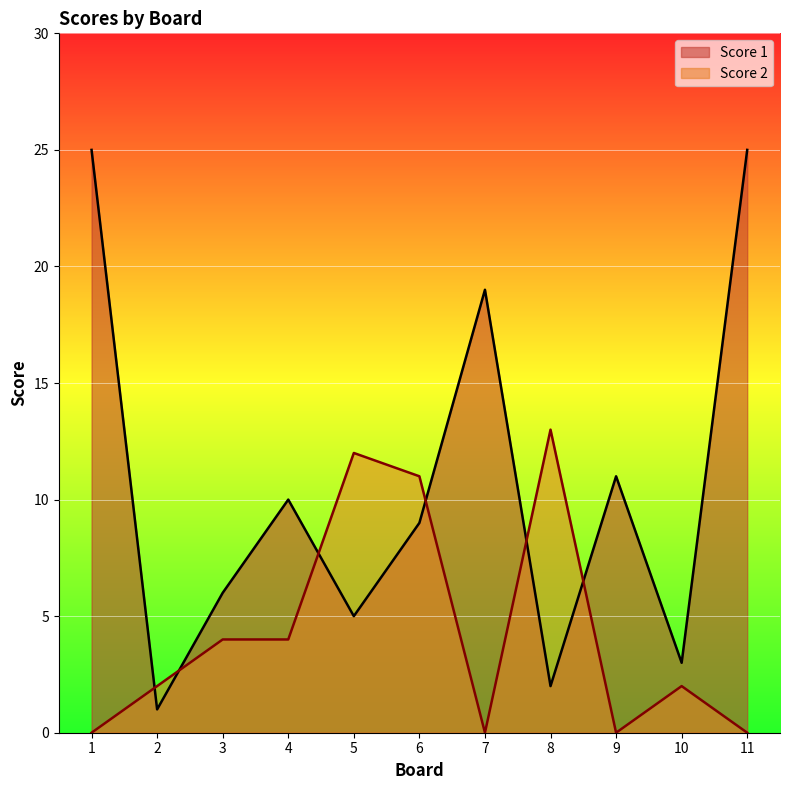

Which category has the lowest value in the Score 2 series?

1